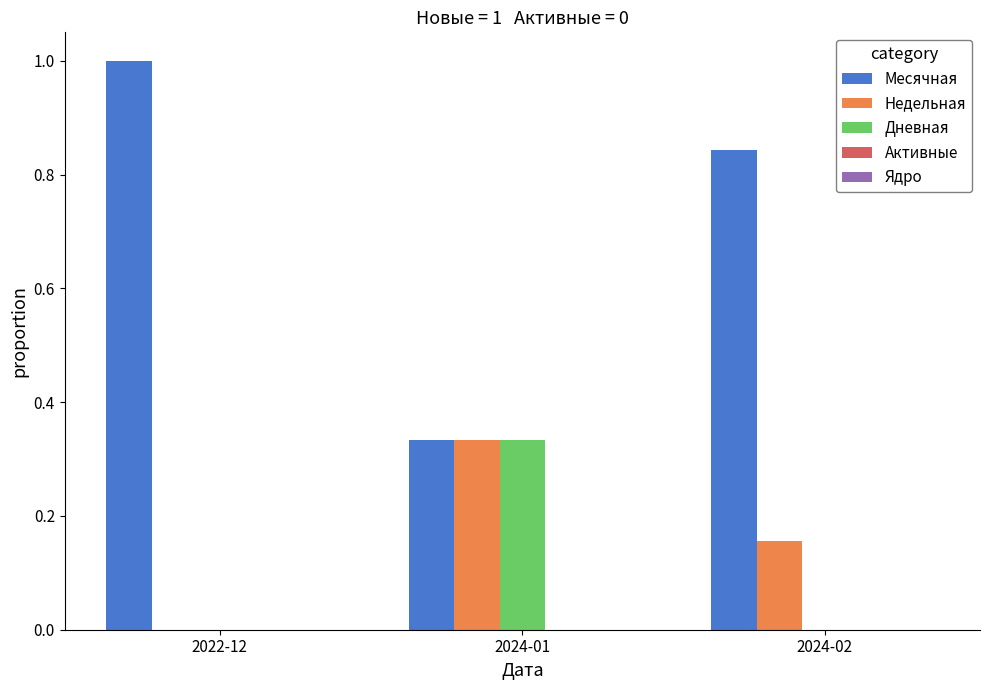

What is the sum of all Недельная values?

0.5